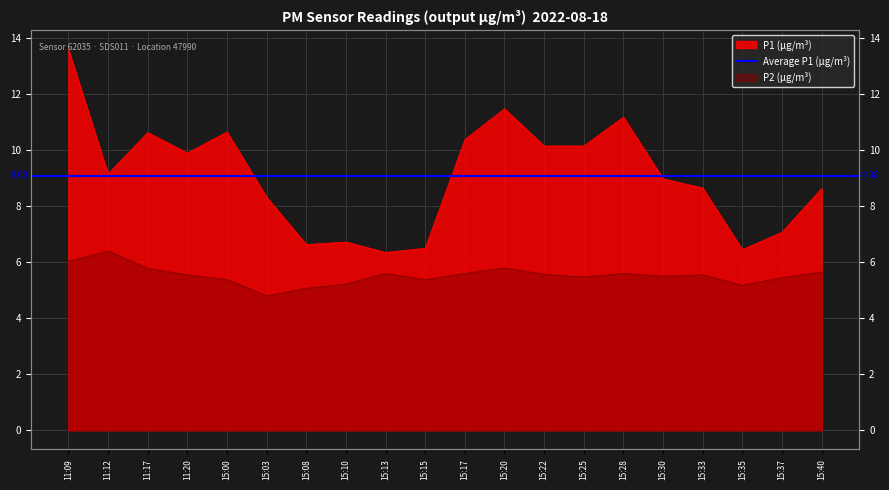

At how many categories does at least one series exceed 7?

15